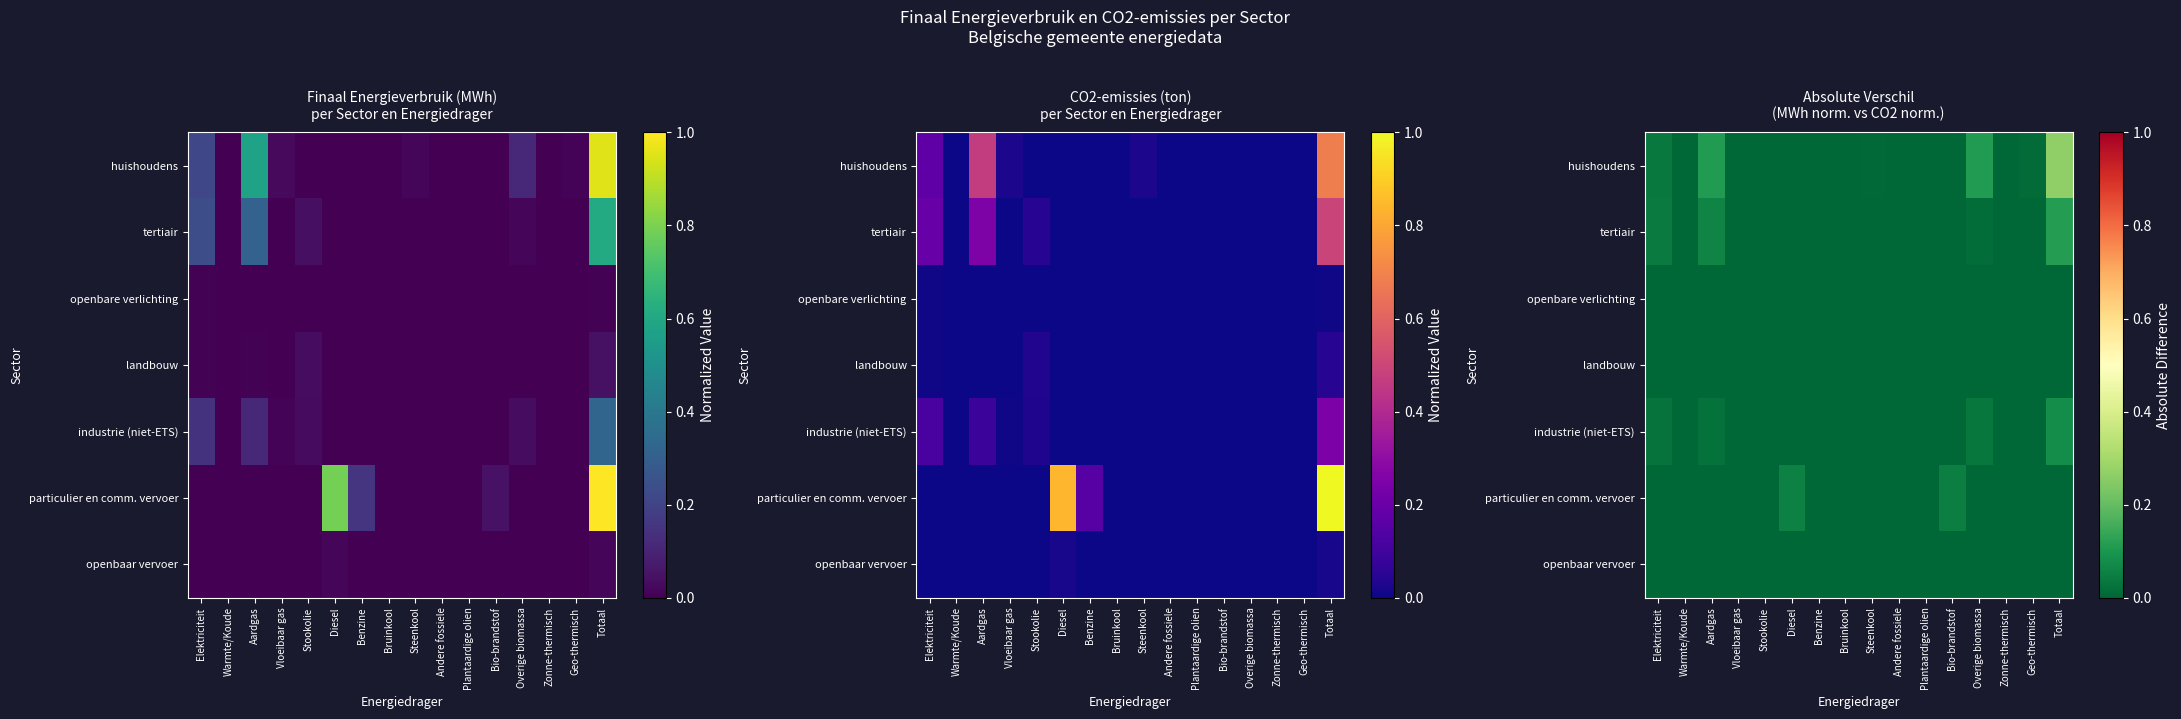

What is the spread (max minus min) of values at Diesel?

0.1